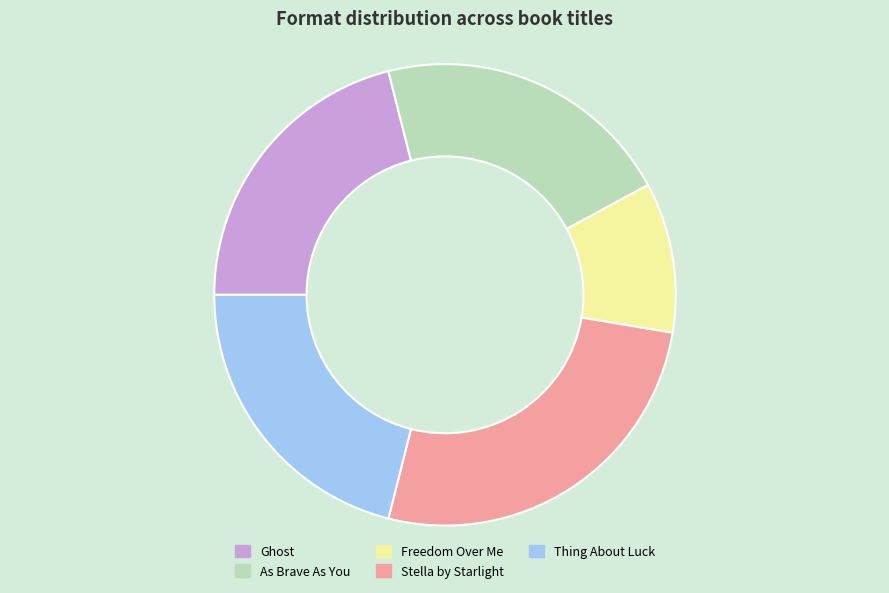

The Stella by Starlight slice represents 37% of the pie. True or false?

False